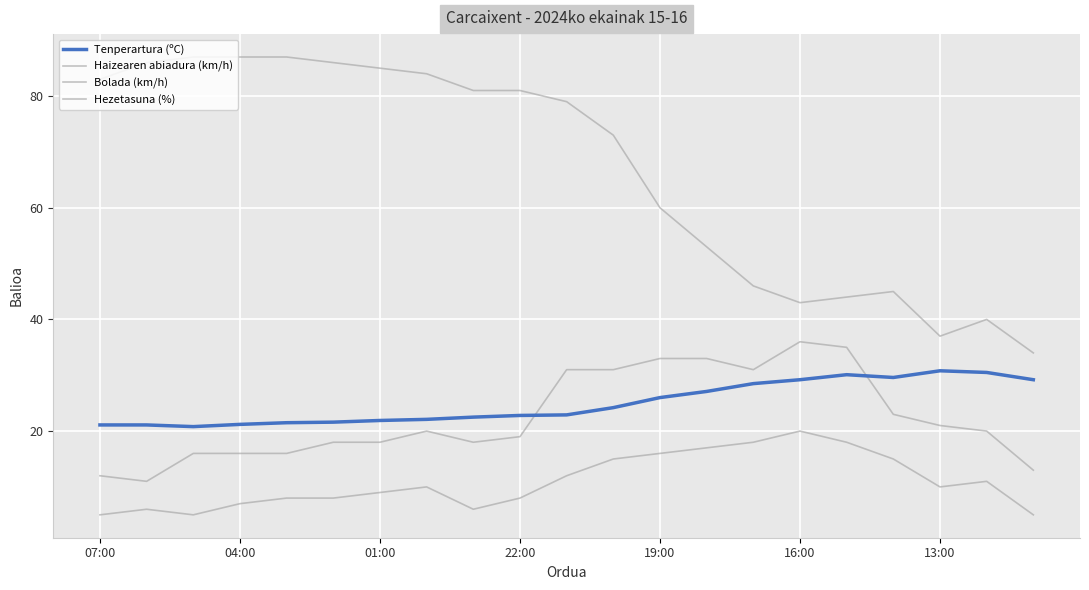

Is this an area chart (filled region under the line)?

No